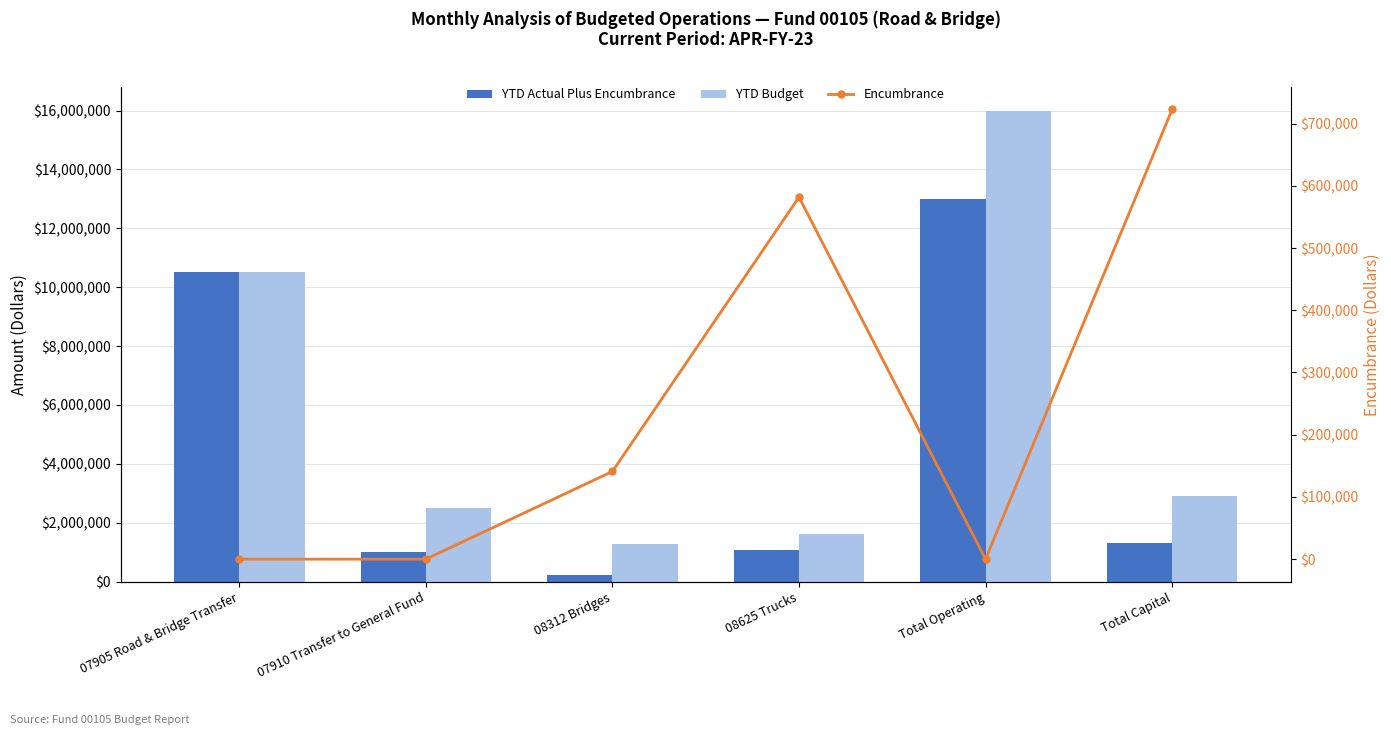

Reading left to right, list all the values displayed in this chart.

YTD Actual Plus Encumbrance: 07905 Road & Bridge Transfer=10499999.0	07910 Transfer to General Fund=1000000.0	08312 Bridges=224833.1	08625 Trucks=1078260.5	Total Operating=12999999.0	Total Capital=1303093.6
YTD Budget: 07905 Road & Bridge Transfer=10500000.0	07910 Transfer to General Fund=2500000.0	08312 Bridges=1270153.8	08625 Trucks=1630000.0	Total Operating=16000000.0	Total Capital=2900153.8
Encumbrance: 07905 Road & Bridge Transfer=0.0	07910 Transfer to General Fund=0.0	08312 Bridges=140906.9	08625 Trucks=581853.8	Total Operating=0.0	Total Capital=722760.8